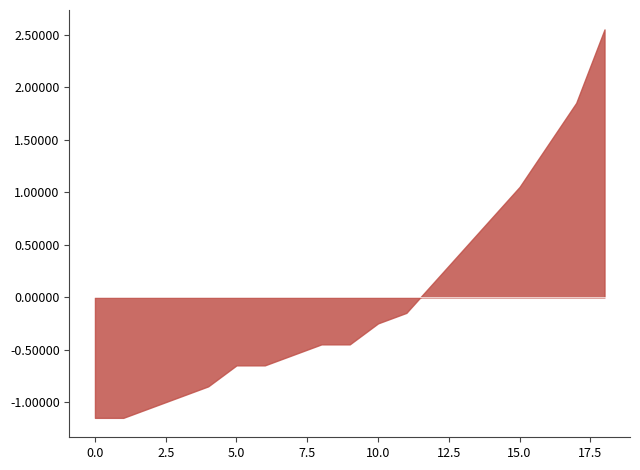

What position from the left is 17?

18